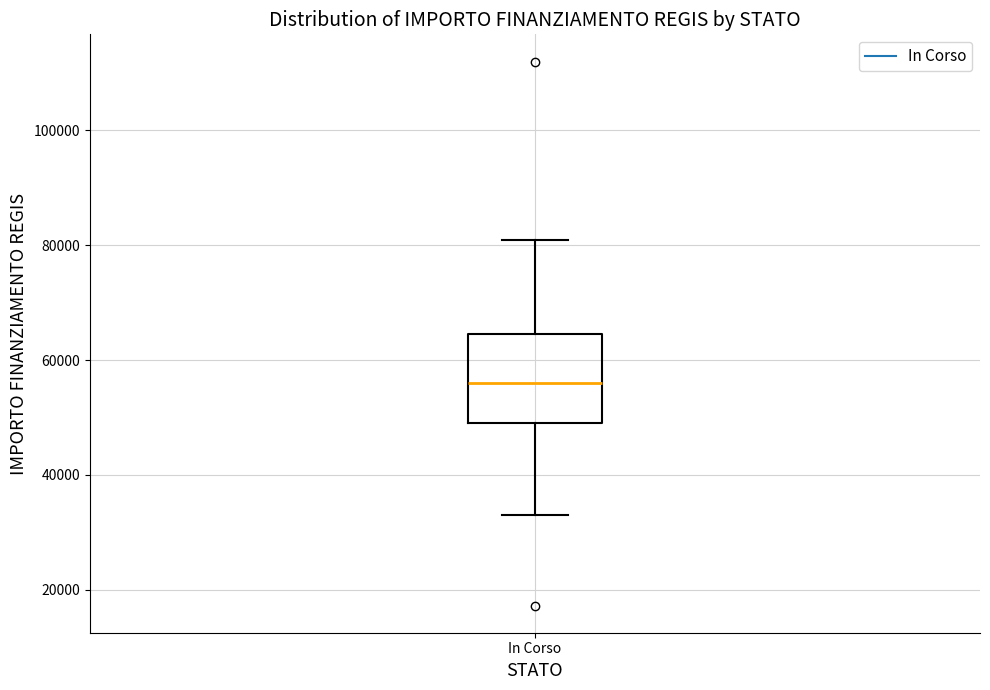

Transcribe this box plot: give where the median line is, the range the box spans, and where the two whiskers end, as read against the y-axis. The values are not printed on the chart, so give them approximately, as read against the axis.

median 56000, box 50000 to 64000, whiskers 32000 to 80000